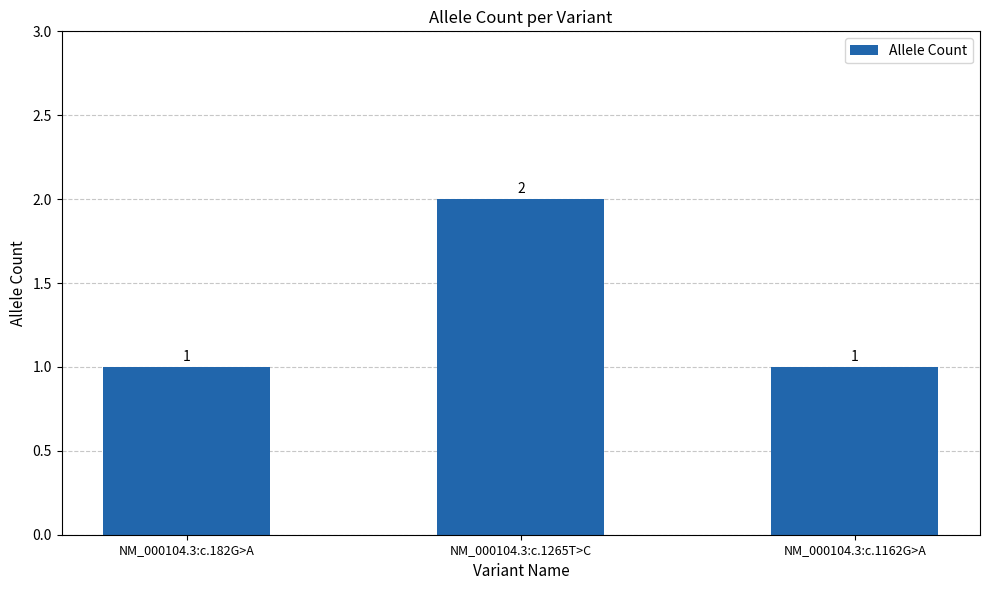

What is the greatest value displayed?

2